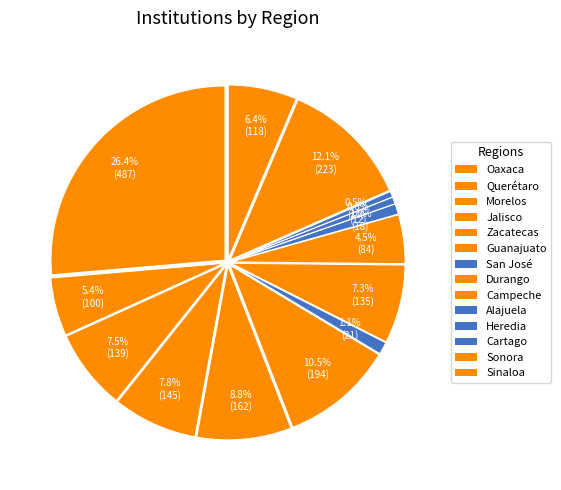

To the nearest percent, what percentage of the pie is Campeche?

5%